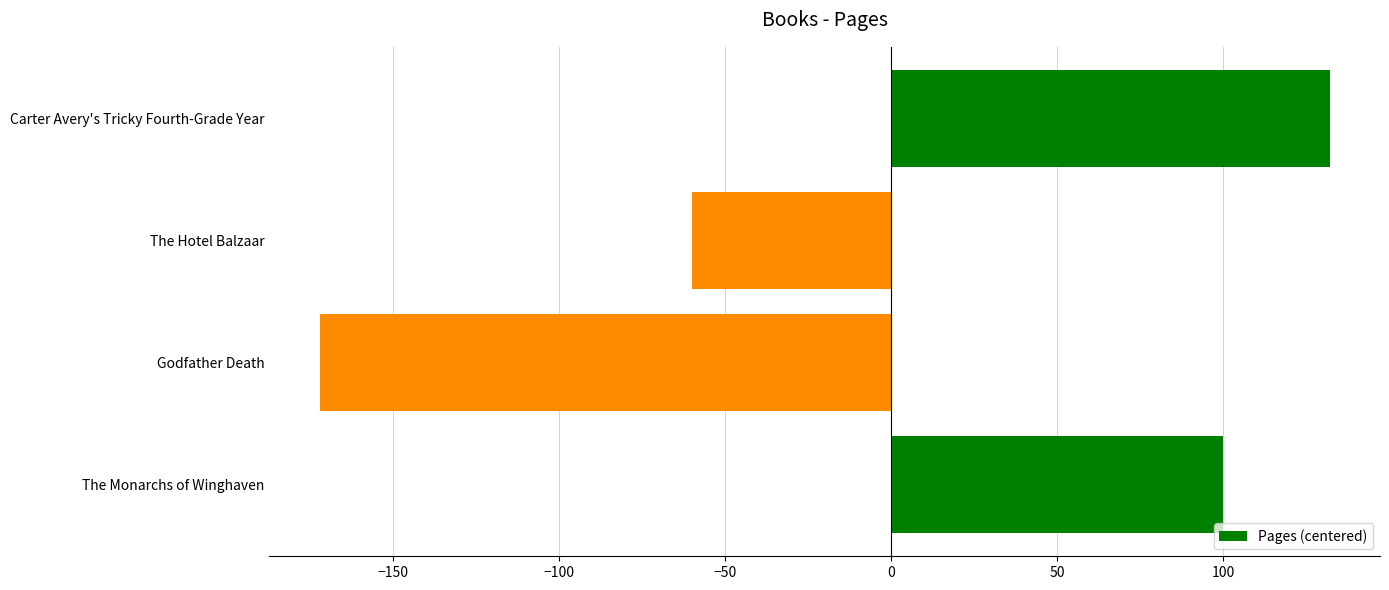

How many negative values are there?

2